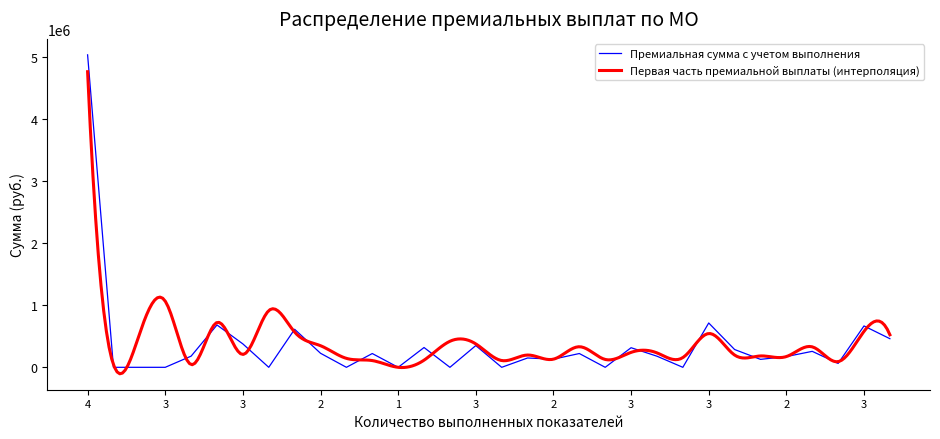

Is this an area chart (filled region under the line)?

No